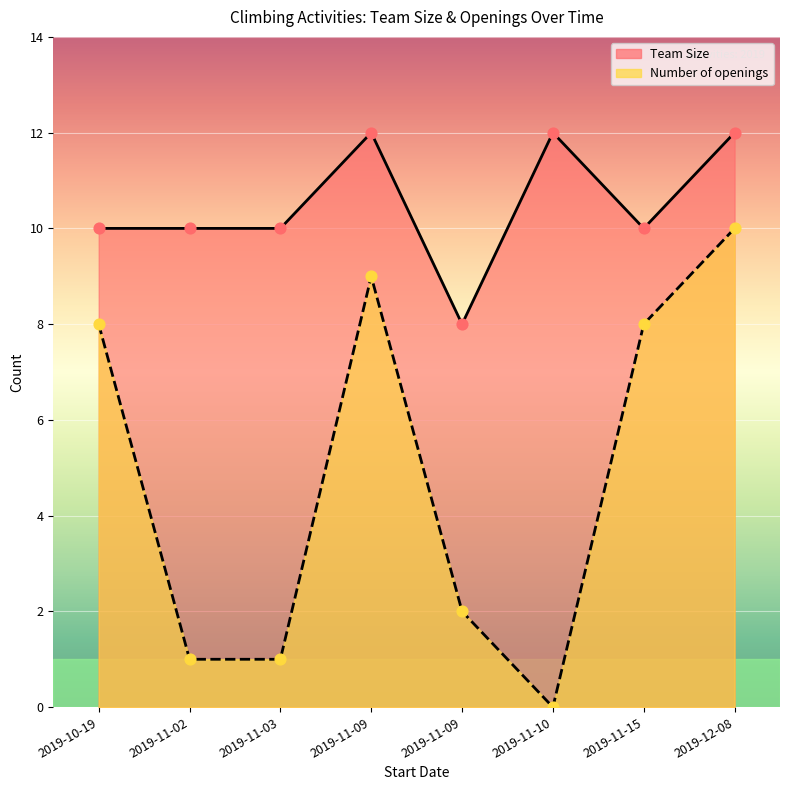

At which category is the sum across all series the highest?

2019-12-08